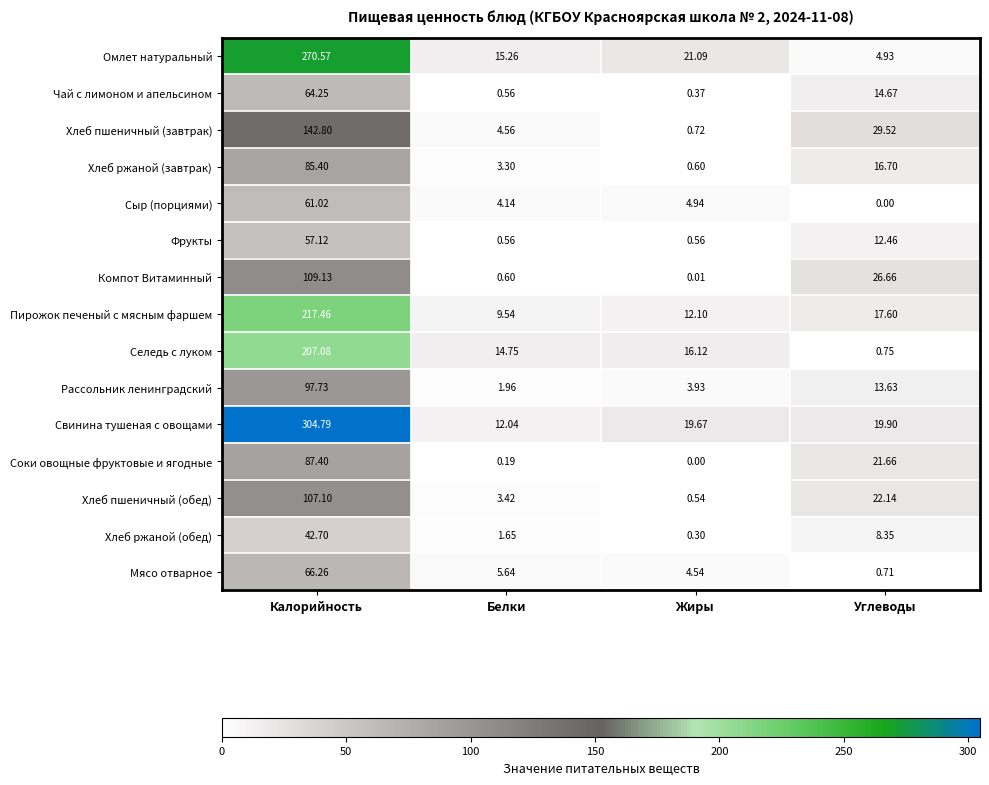

Between Калорийность and Белки, which series saw the biggest shift?

Свинина тушеная с овощами